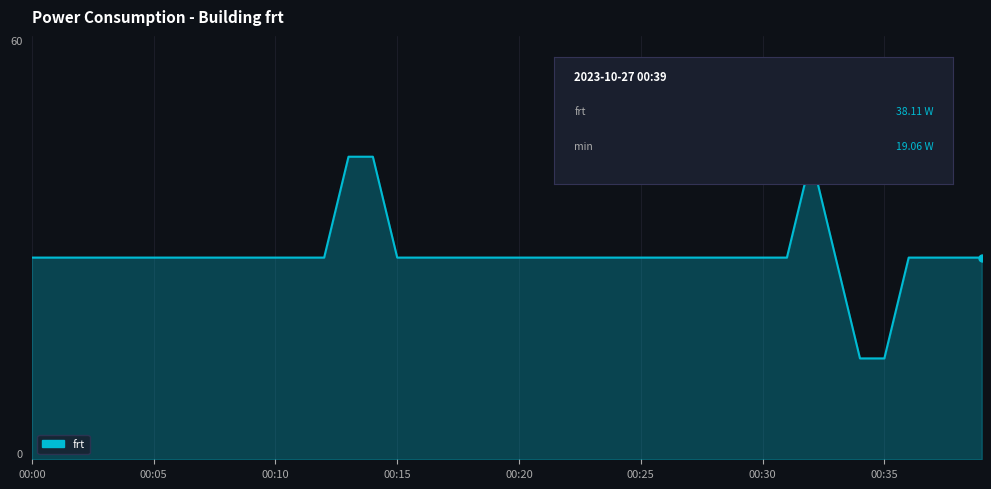

Is this an area chart (filled region under the line)?

Yes